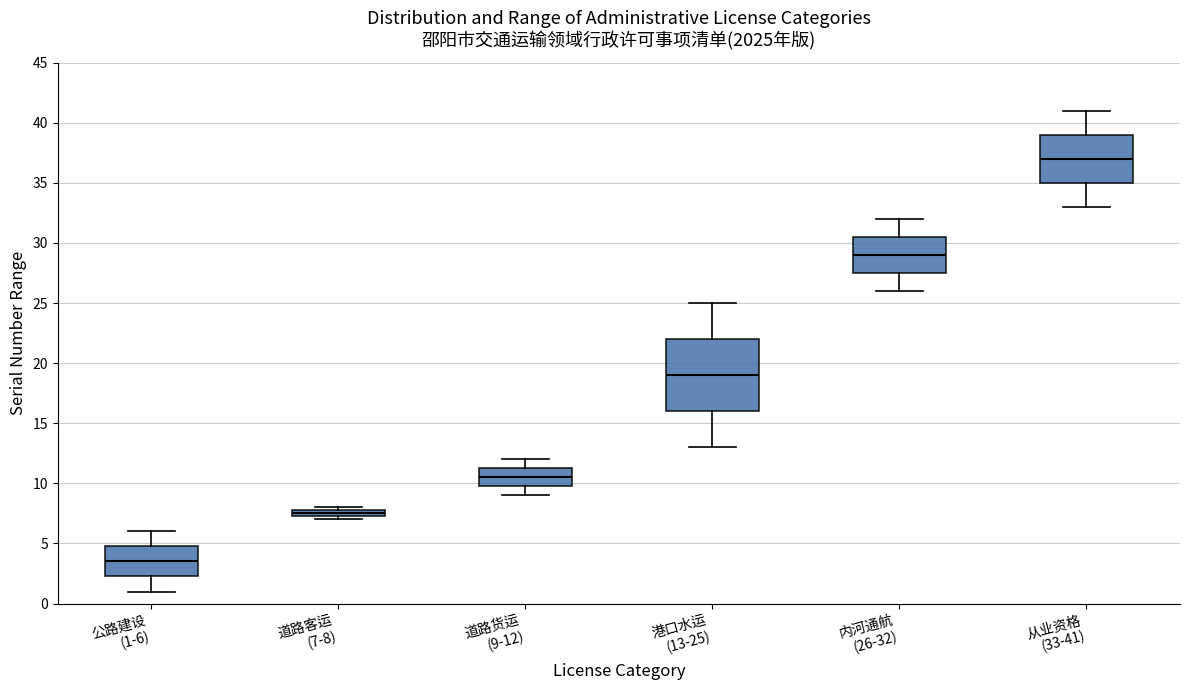

Where is the upper edge of the box for 公路建设 (1-6) on the y-axis? The values are not printed on the chart, so give them approximately, as read against the axis.

5.0